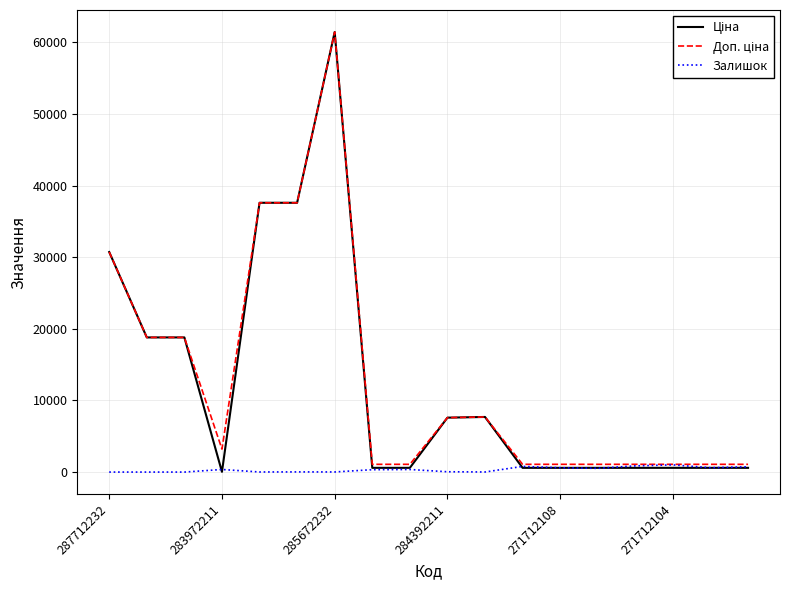

At which category is the sum across all series the highest?

285672232